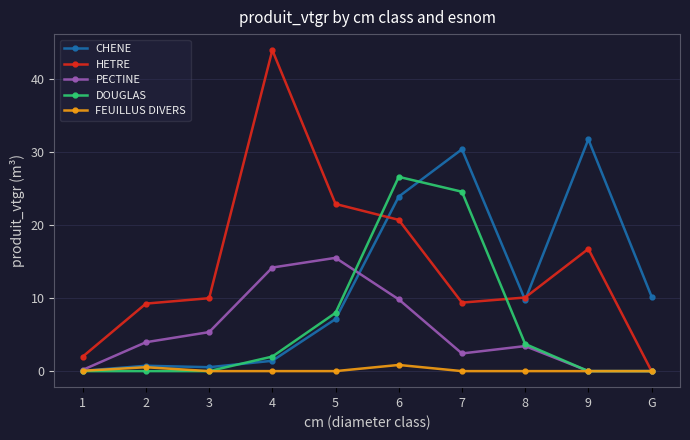

Where is CHENE nearest to the value 15?

G